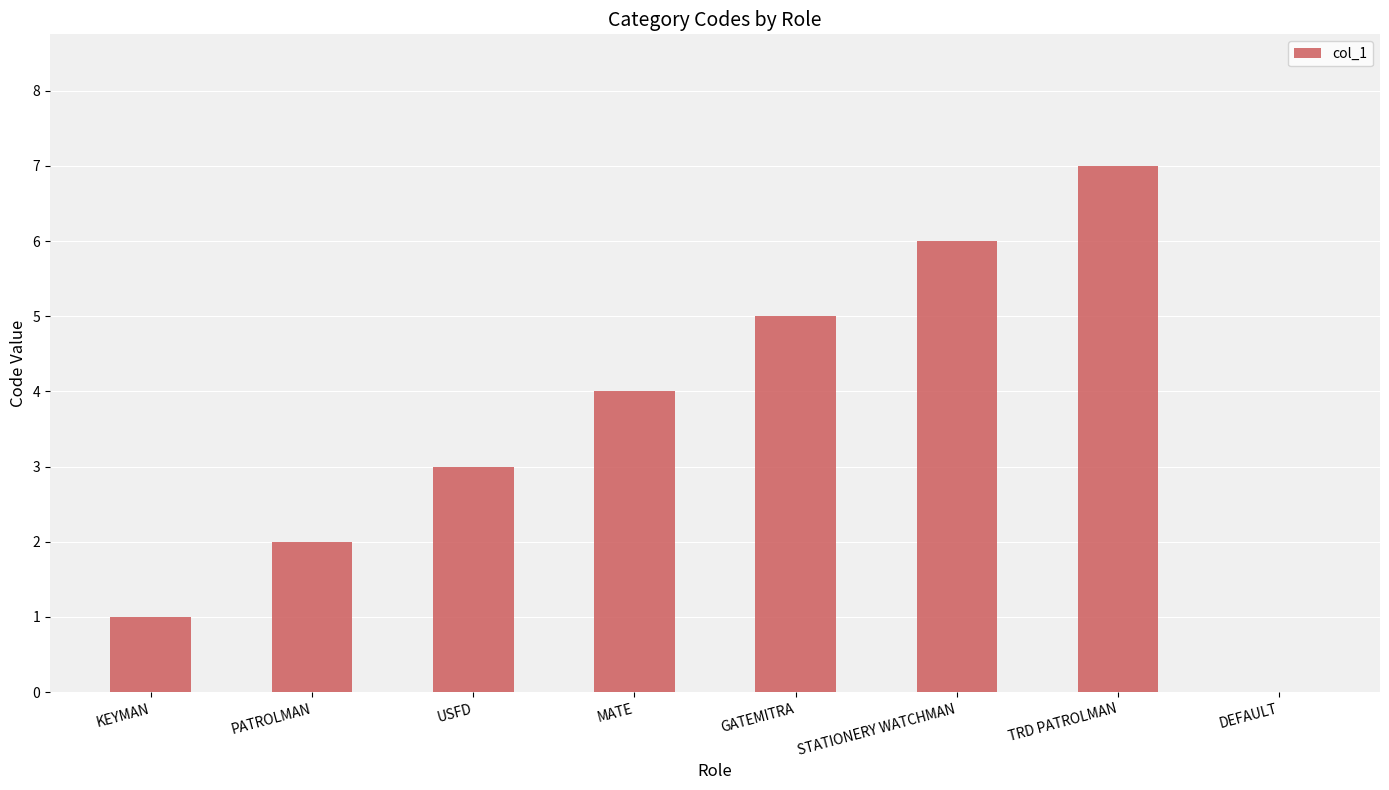

What is the approximate value at USFD?

3